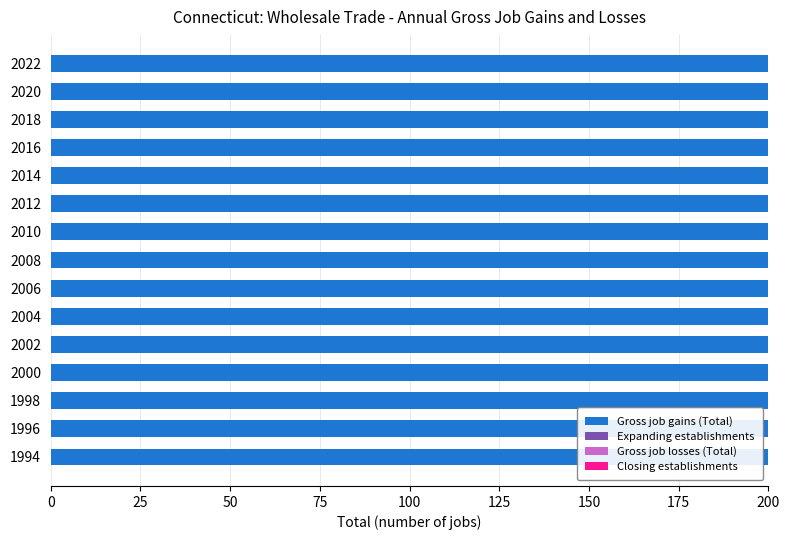

Reading left to right, transcribe all the data shown in this chart.

Gross job gains (Total): 200	200	200	200	200	200	200	200	200	200	200	200	200	200	200
Expanding establishments: 0	0	0	0	0	0	0	0	0	0	0	0	0	0	0
Gross job losses (Total): 0	0	0	0	0	0	0	0	0	0	0	0	0	0	0
Closing establishments: 0	0	0	0	0	0	0	0	0	0	0	0	0	0	0